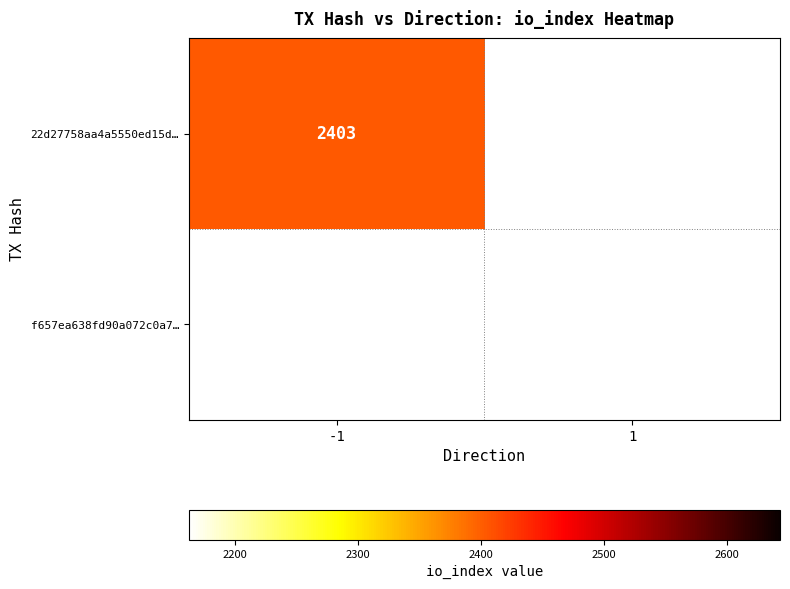

Which series has the largest total across all categories?

22d27758aa4a5550ed15d86dbb1598727626807